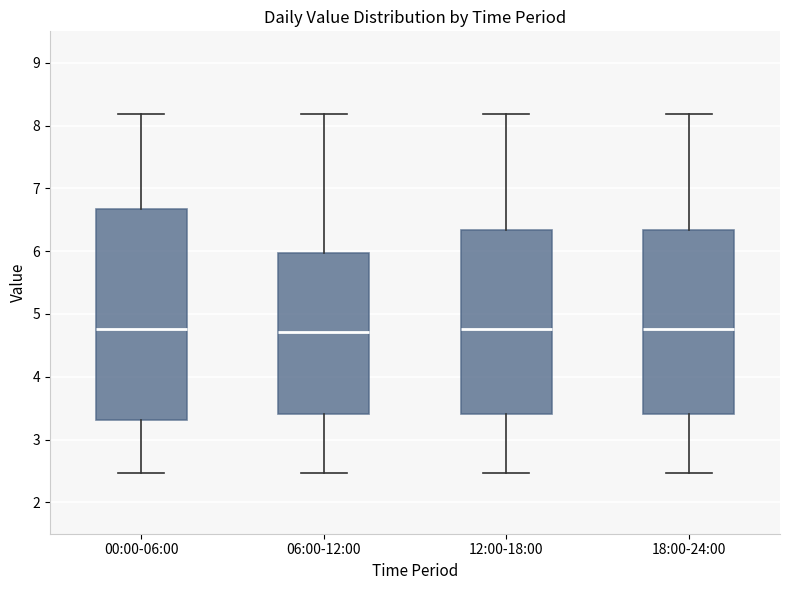

Reading left to right, read every box against the y-axis: the position of its median line, the range the box covers, and the ends of its whiskers. The values are not printed on the chart, so give them approximately, as read against the axis.

00:00-06:00: median 4.8, box 3.3 to 6.7, whiskers 2.5 to 8.2
06:00-12:00: median 4.7, box 3.4 to 6.0, whiskers 2.5 to 8.2
12:00-18:00: median 4.8, box 3.4 to 6.3, whiskers 2.5 to 8.2
18:00-24:00: median 4.8, box 3.4 to 6.3, whiskers 2.5 to 8.2